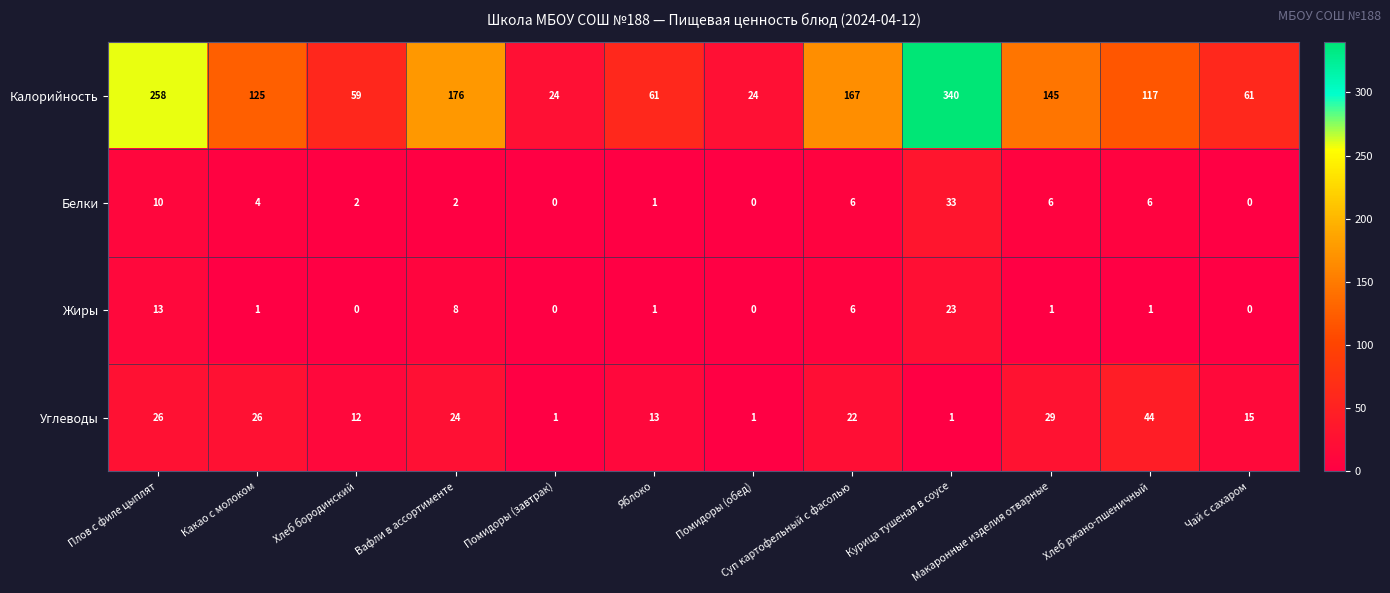

How many data points in Белки are less than 4?

6